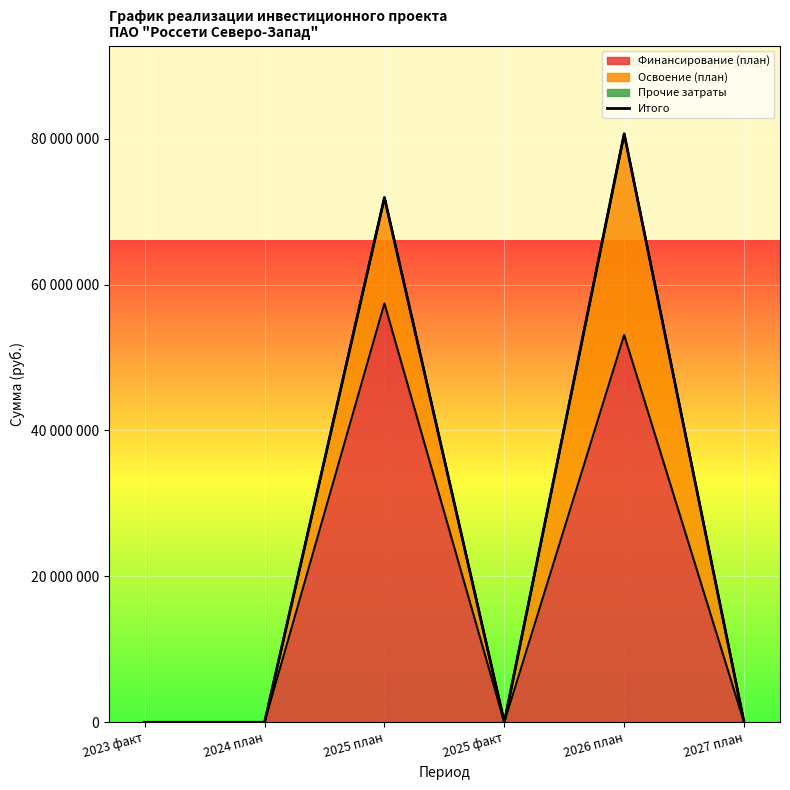

How many positive values are there?

2